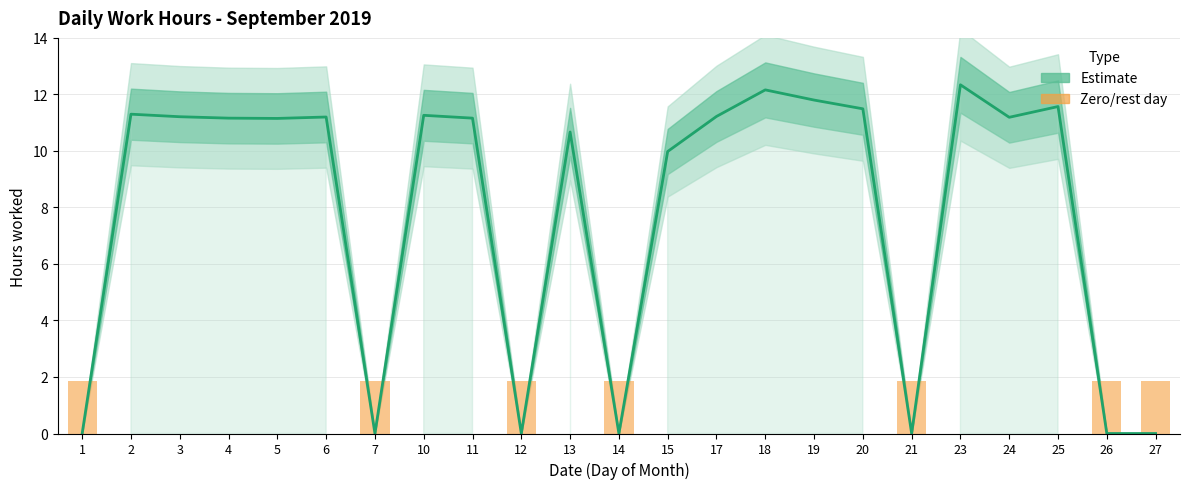

What is the average value?

7.9